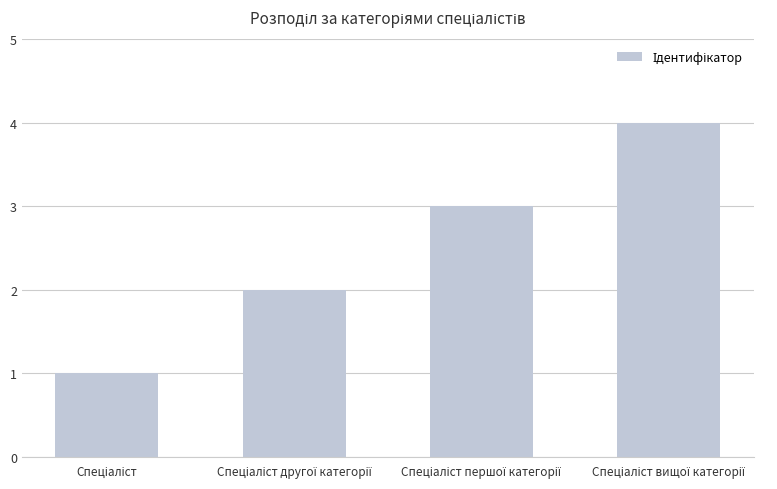

Count the number of categories in the chart.

4